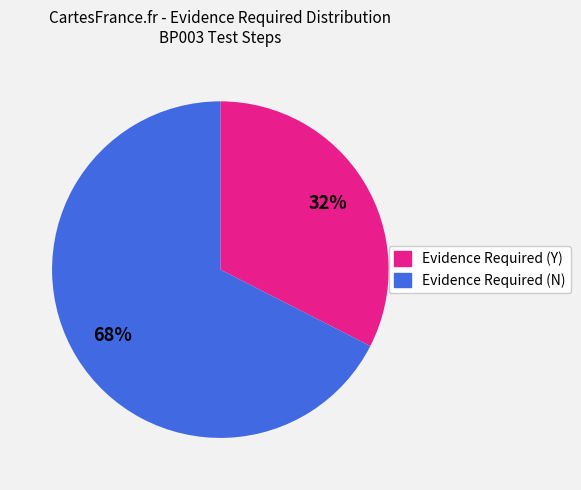

Which slice is the smallest?

Evidence Required (Y)